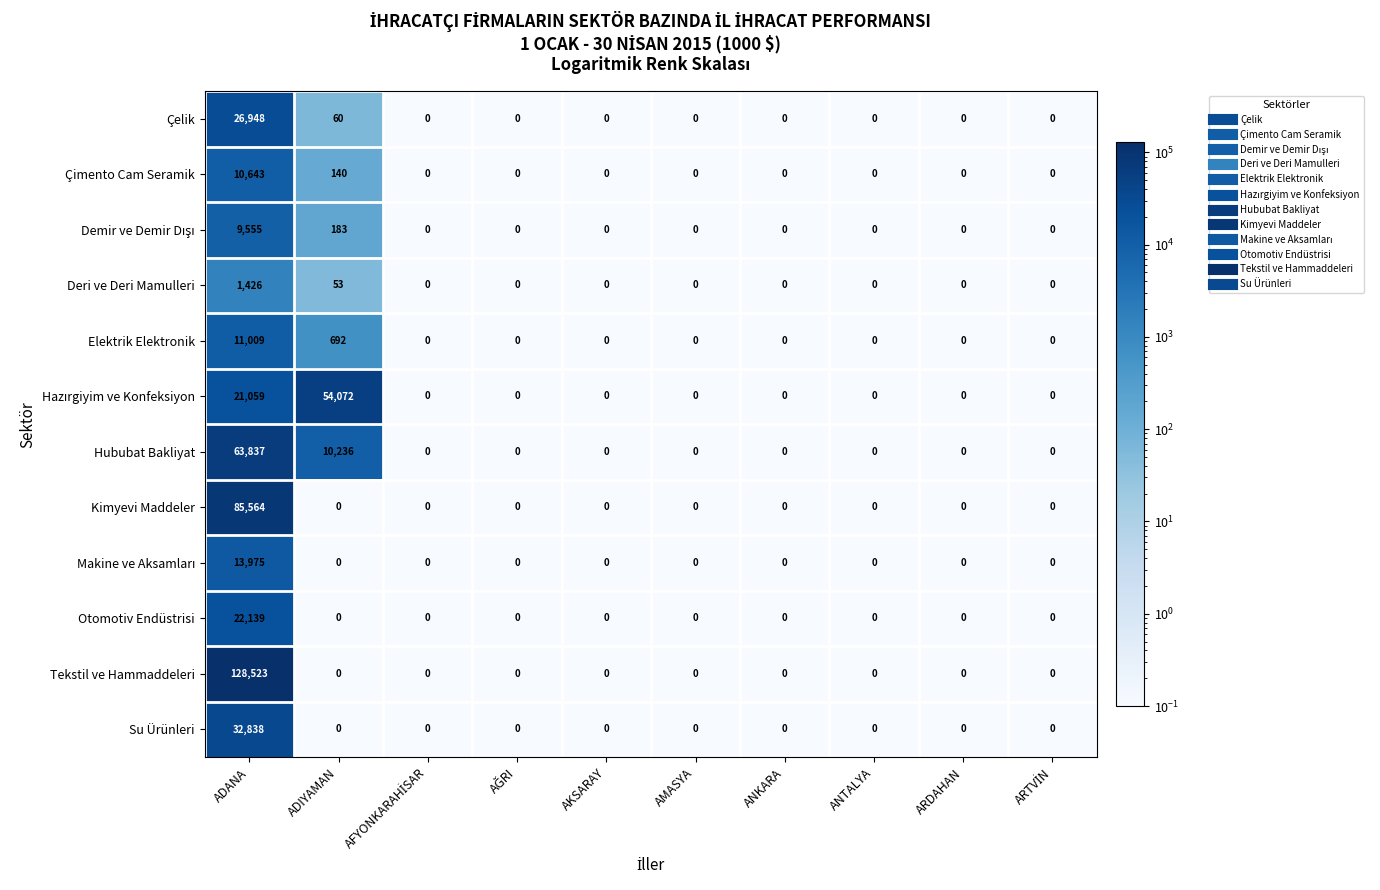

Is it true that Kimyevi Maddeler equals 0 at ANKARA?

True